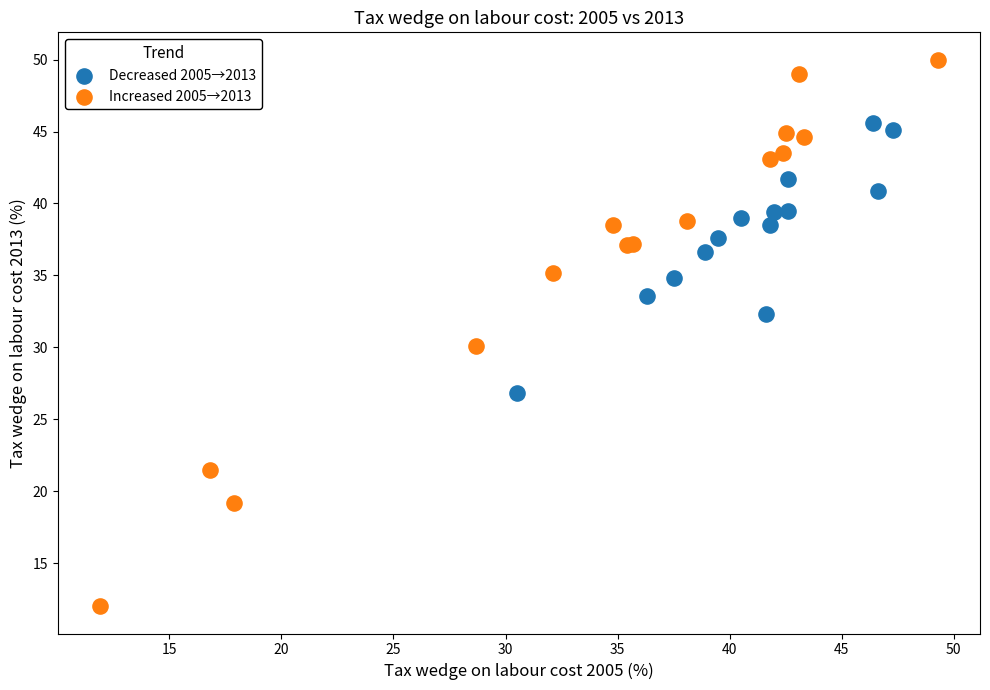

Which series contains the highest Y value?

Increased 2005→2013